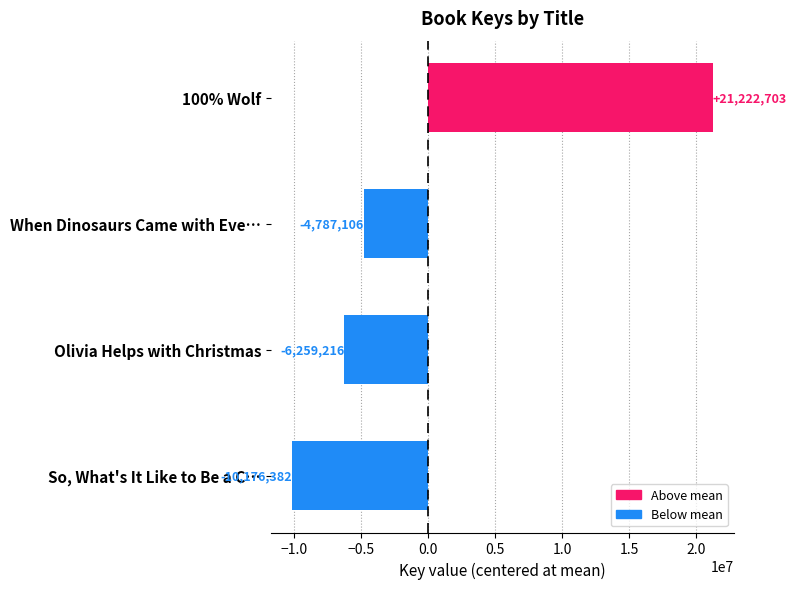

Rank the categories by value from lowest to highest.

So, What's It Like to Be a C…, Olivia Helps with Christmas, When Dinosaurs Came with Eve…, 100% Wolf